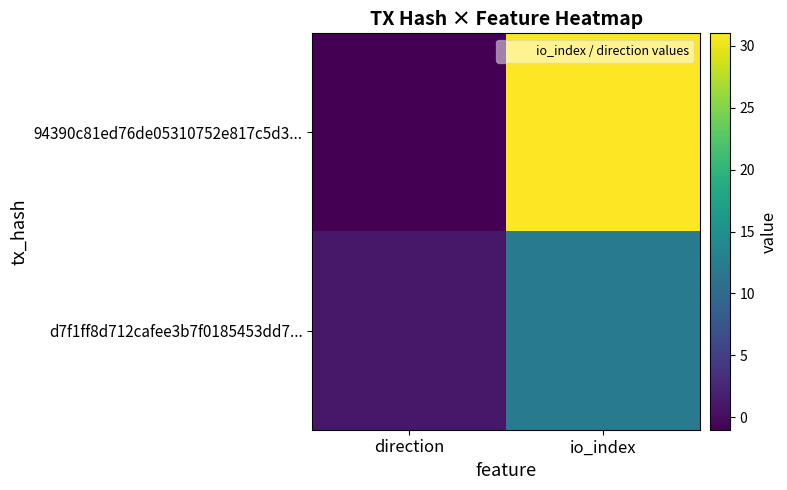

Rank the series at io_index from highest to lowest value.

94390c81ed76de05310752e817c5d3..., d7f1ff8d712cafee3b7f0185453dd7...